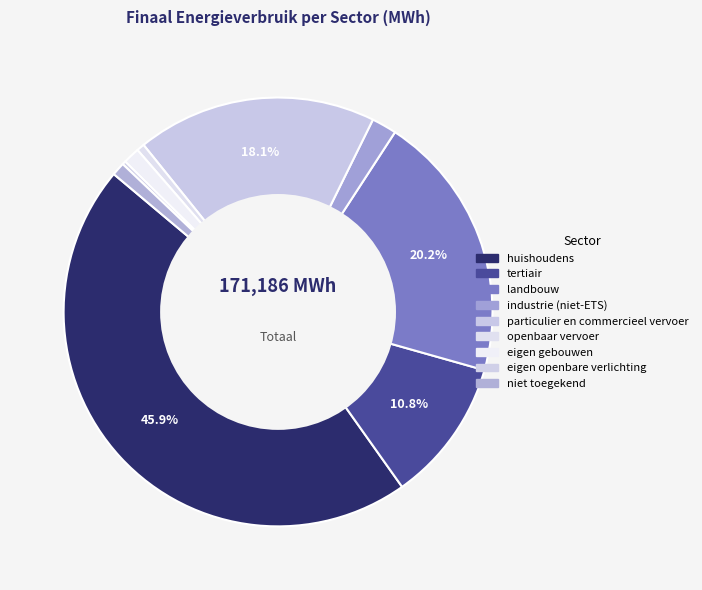

What is the largest slice in the pie chart?

huishoudens